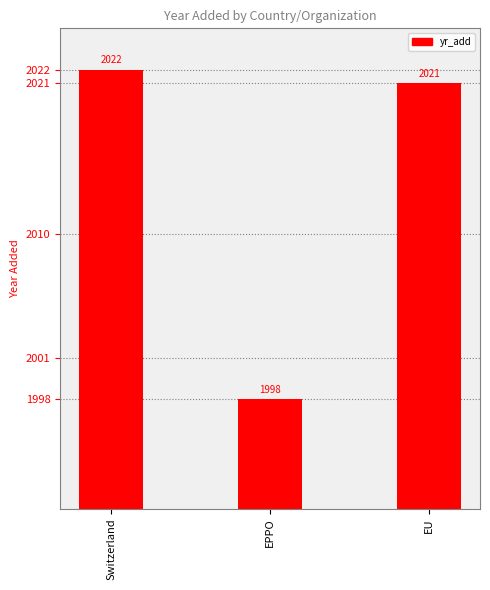

Which category has the highest value across all series?

Switzerland